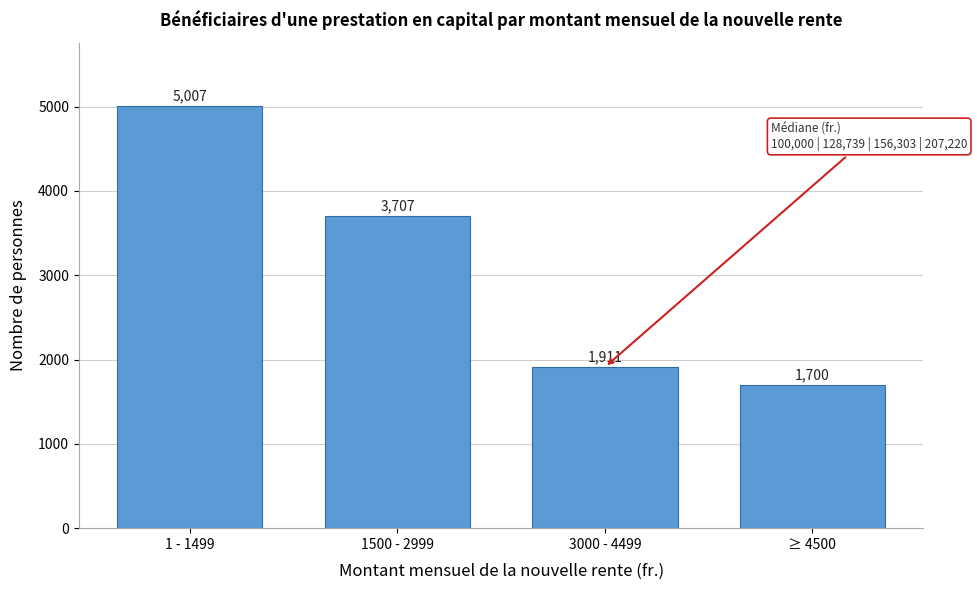

Reading left to right, list all the values displayed in this chart.

5007	3707	1911	1700